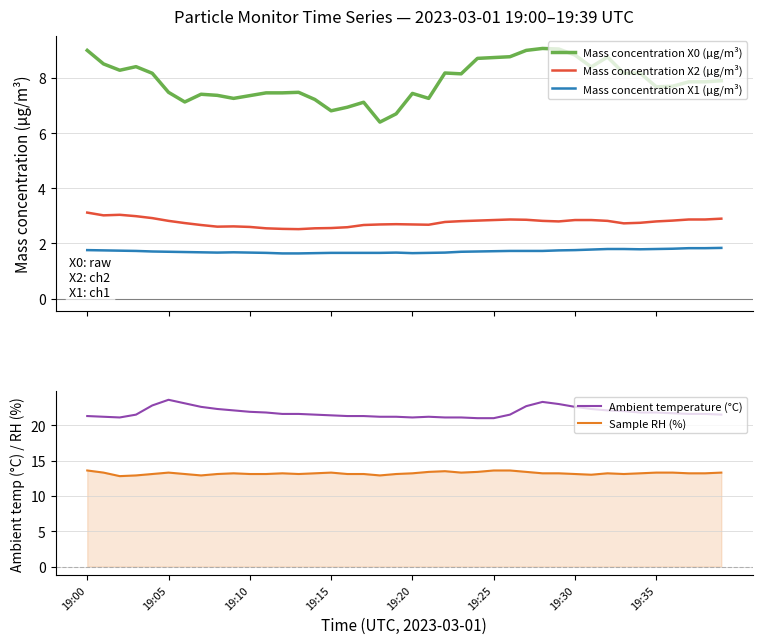

The value of Ambient temperature (°C) at 31 is 22.3. True or false?

True